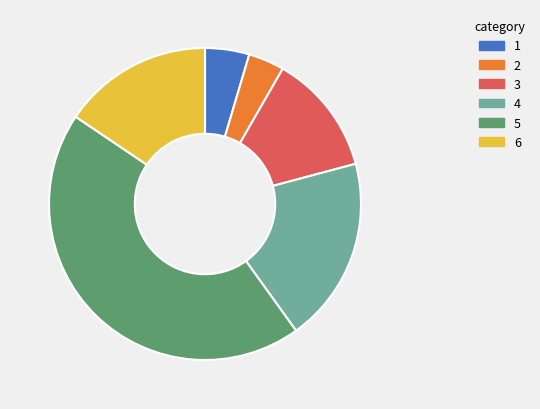

Does any single category account for the majority?

No